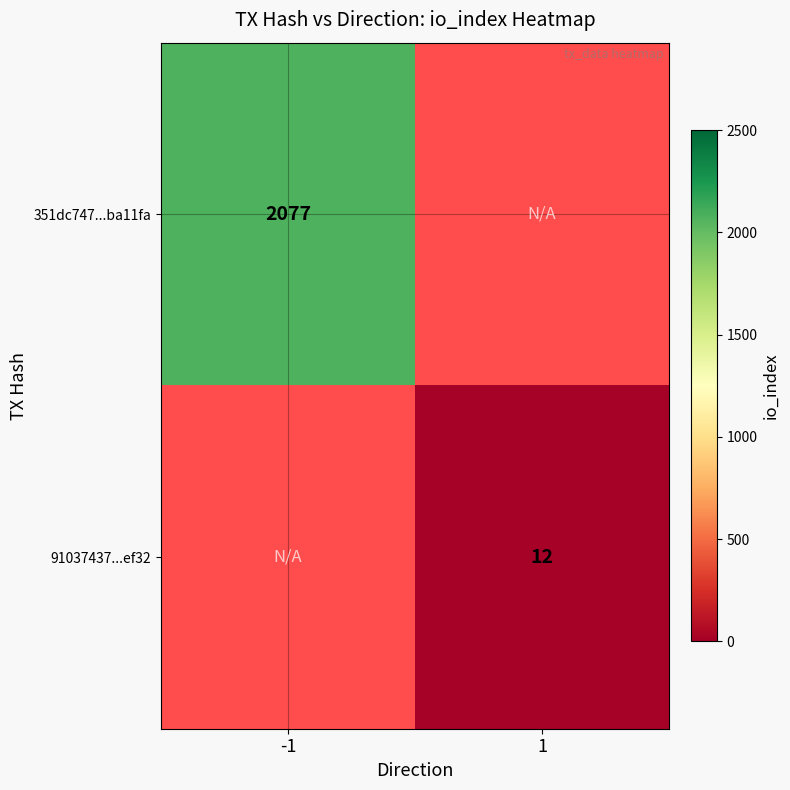

How many series are shown in this chart?

2